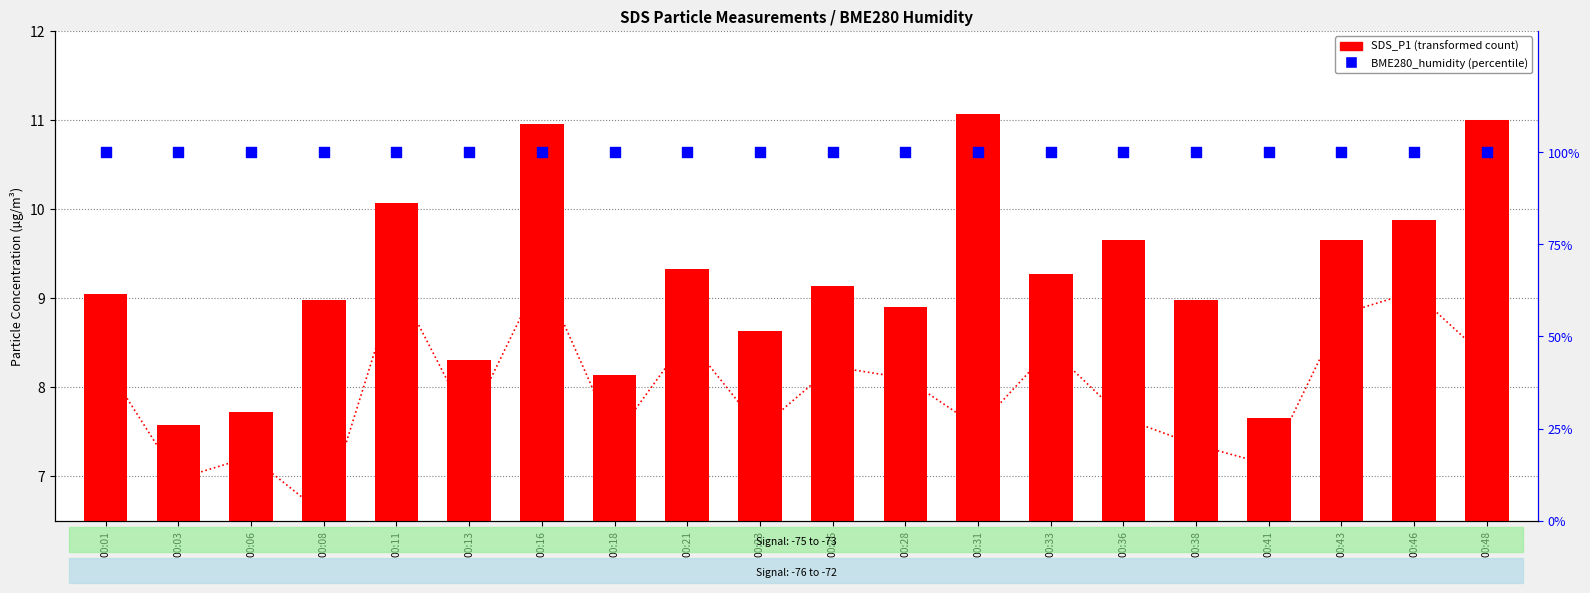

Is the value of SDS_P2 at 00:48 greater than the value of BME280_humidity (%) at 00:21?

No